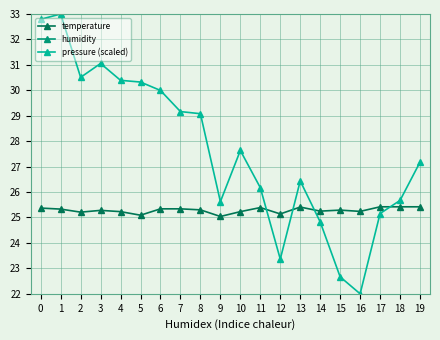

Which has a higher value, 12 or 11?

11